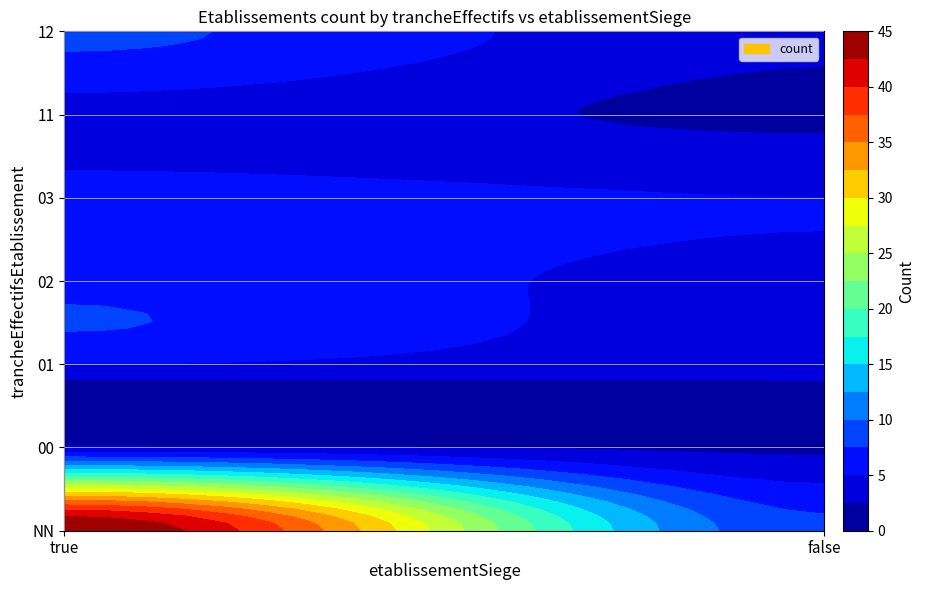

How many data points does each series have?

14